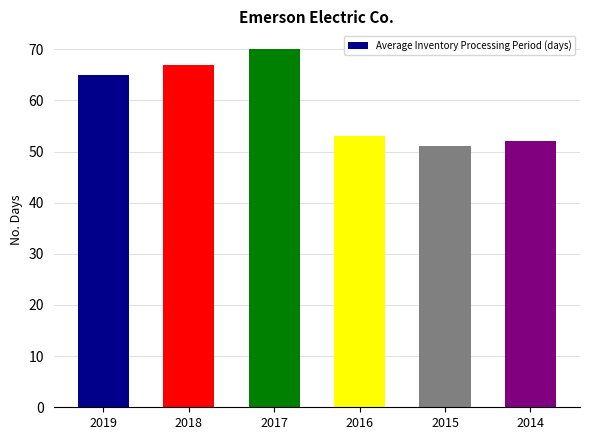

Does the chart contain stacked bars?

No